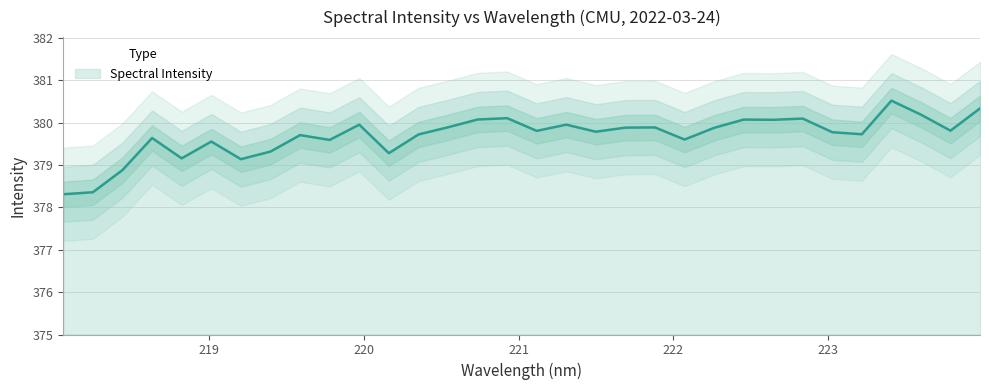

Rank the categories by value from lowest to highest.

218.0596, 218.2508, 218.442, 219.2067, 218.8244, 220.1623, 219.3979, 219.0156, 219.7801, 222.0721, 218.6332, 219.589, 220.3533, 223.2172, 223.0264, 221.4993, 221.1174, 223.7895, 222.263, 221.6902, 221.8812, 220.5444, 219.9712, 221.3083, 222.6447, 222.4538, 220.7354, 222.8355, 220.9264, 223.5987, 223.9802, 223.408